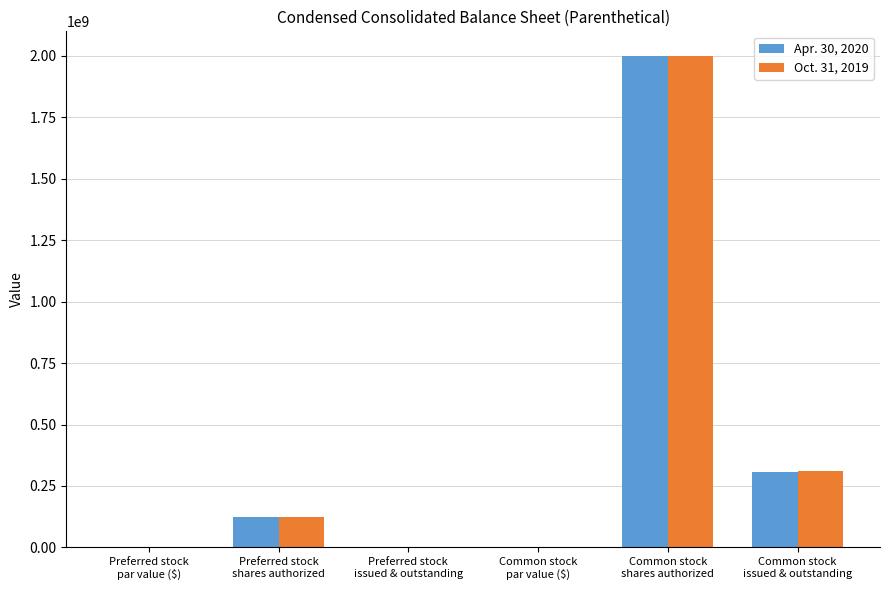

How many categories are shown in the chart?

6